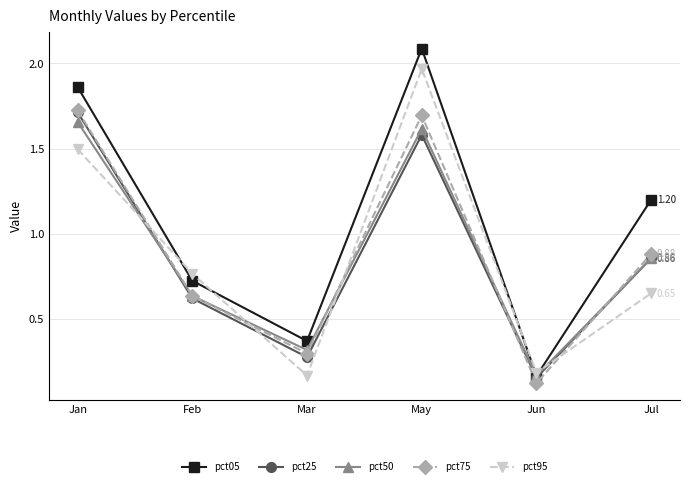

True or false: pct75 and pct05 cross at least once.

False